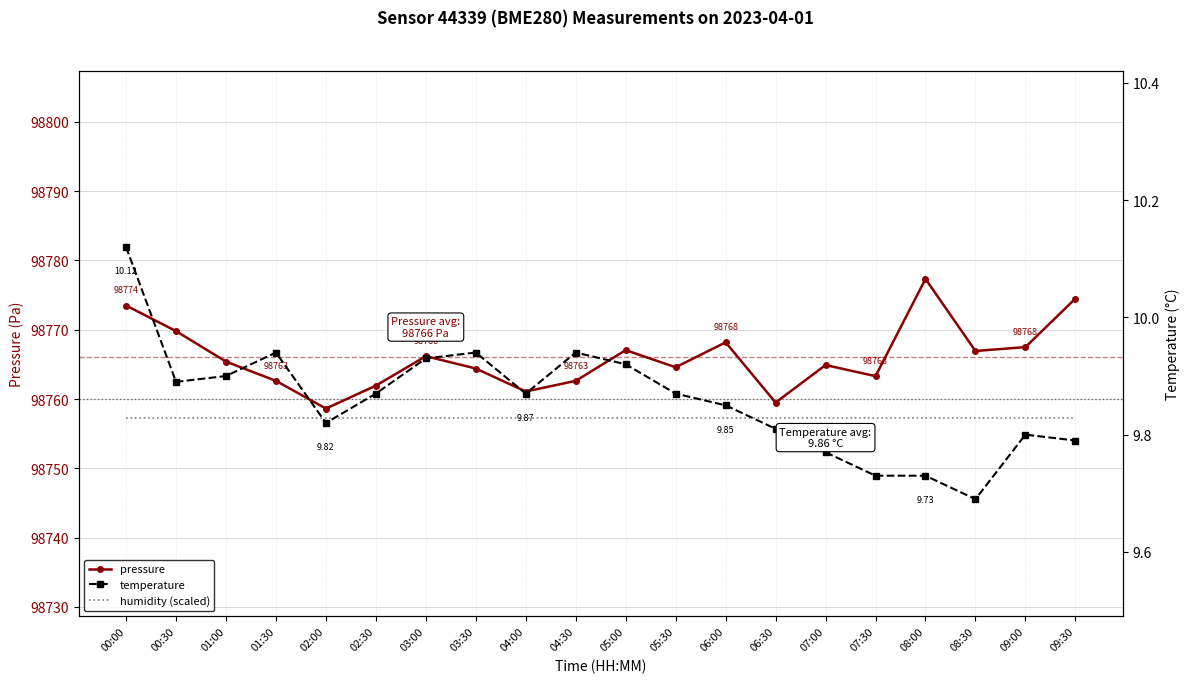

Between 02:30 and 09:30, which is larger?

09:30